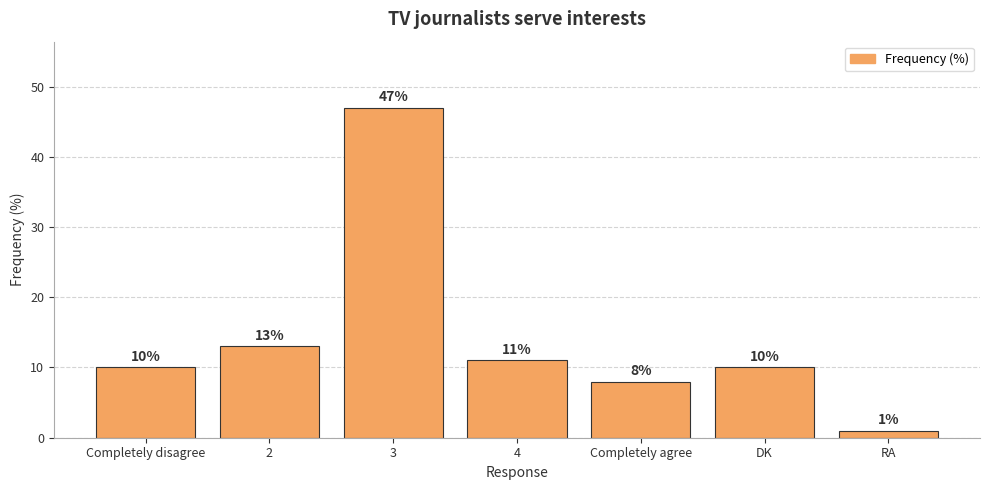

Reading right to left, extract all data points from this chart.

RA=1	DK=10	Completely agree=8	4=11	3=47	2=13	Completely disagree=10